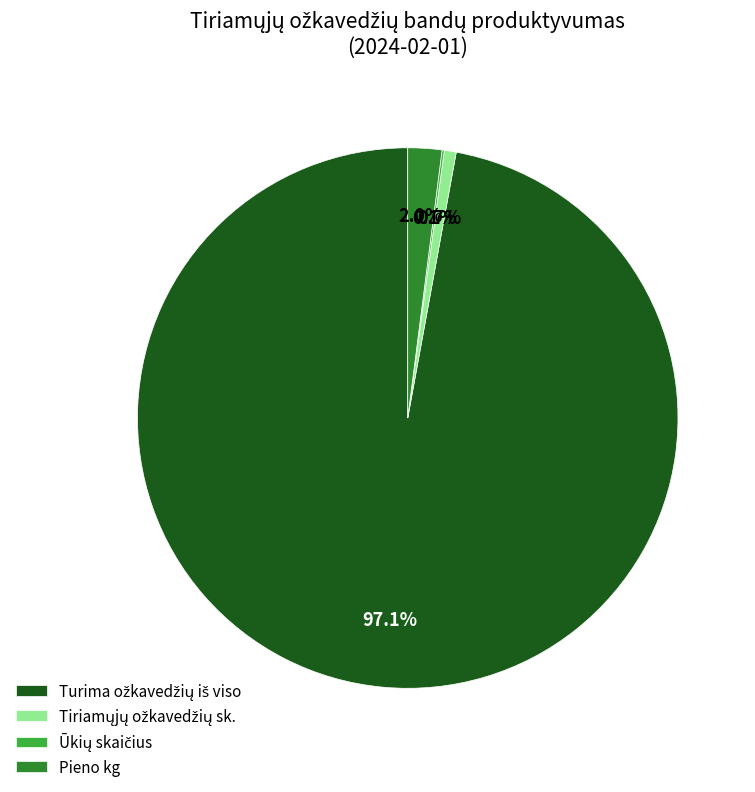

Is there a majority slice in this chart?

Yes